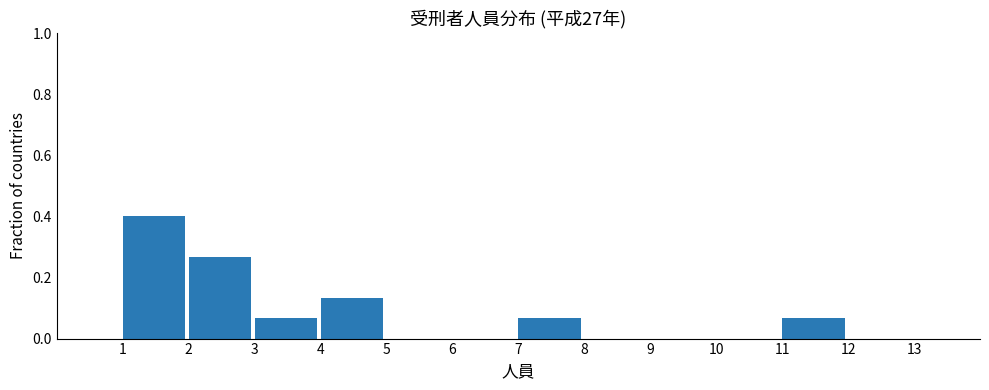

Reading left to right, transcribe this chart: for each bar, give the range it covers on the x-axis and its height. The values are not printed on the chart, so give them approximately, as read against the axis.

1 to 2: 0.40
2 to 3: 0.26
3 to 4: 0.06
4 to 5: 0.14
5 to 6: 0
6 to 7: 0
7 to 8: 0.06
8 to 9: 0
9 to 10: 0
10 to 11: 0
11 to 12: 0.06
12 to 13: 0